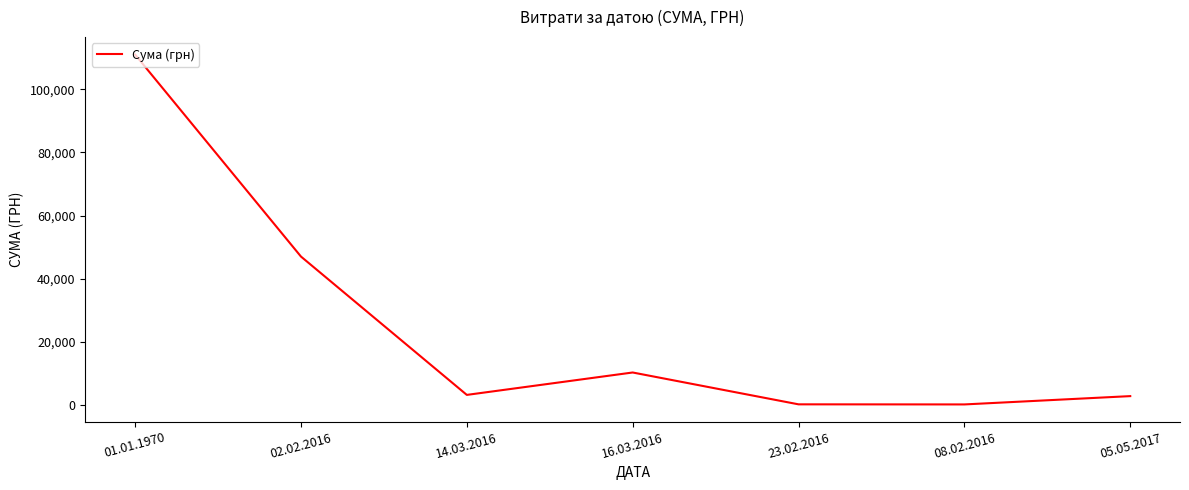

Which has a higher value, 02.02.2016 or 16.03.2016?

02.02.2016